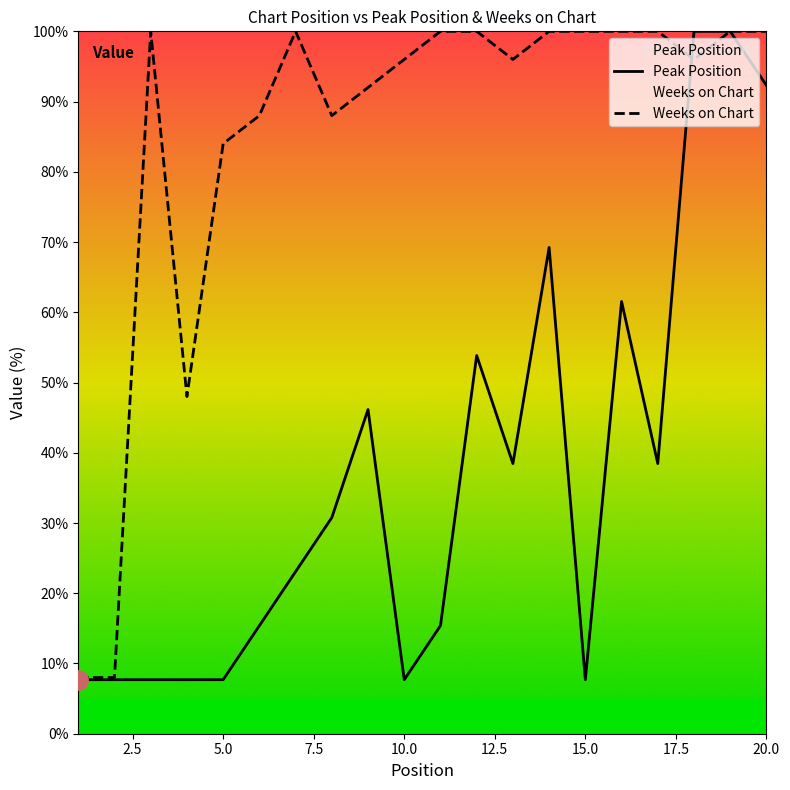

The Peak Position series shows 7.7 at 10.0. True or false?

True